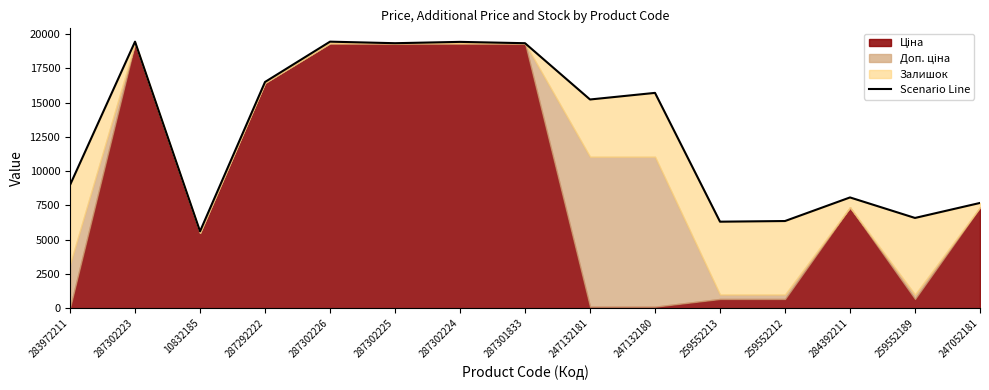

What is the difference between the values at 287302224 and 259552213?

13126.1